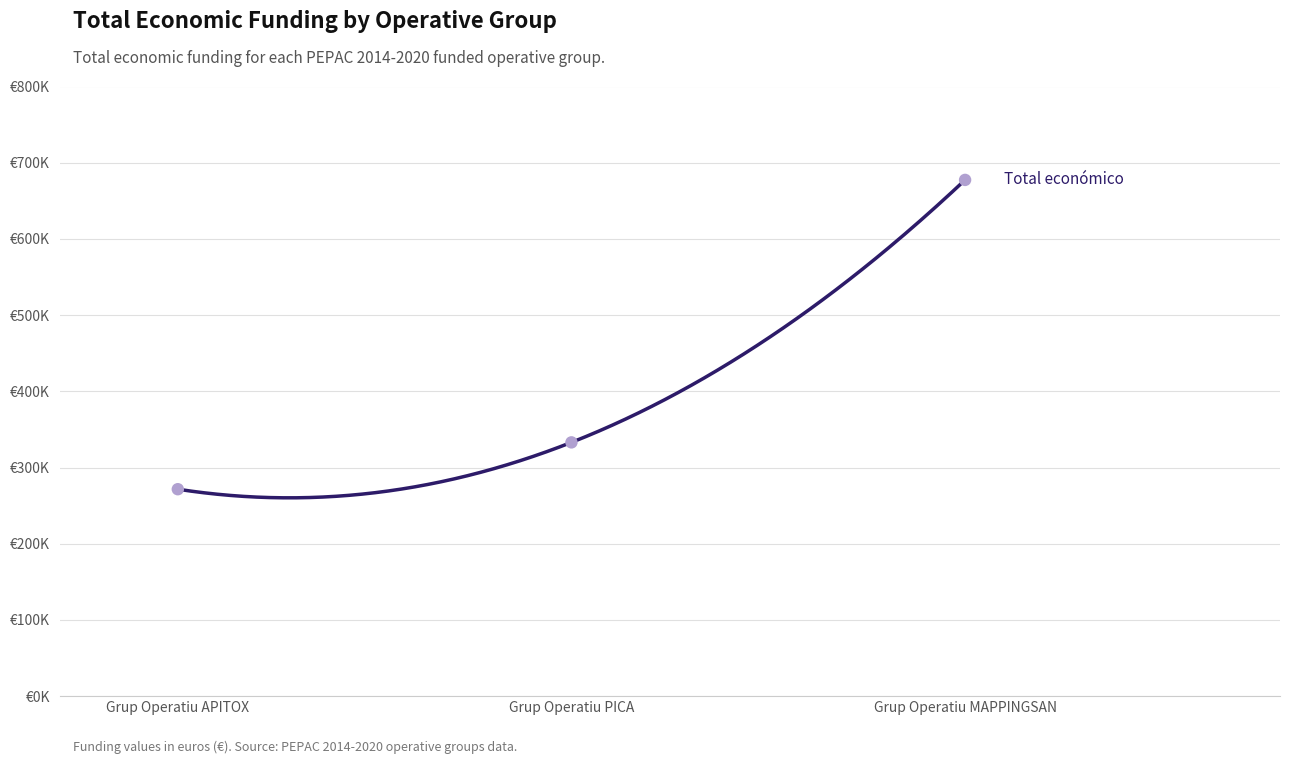

What is the change in value from Grup Operatiu APITOX to Grup Operatiu MAPPINGSAN?

+405873